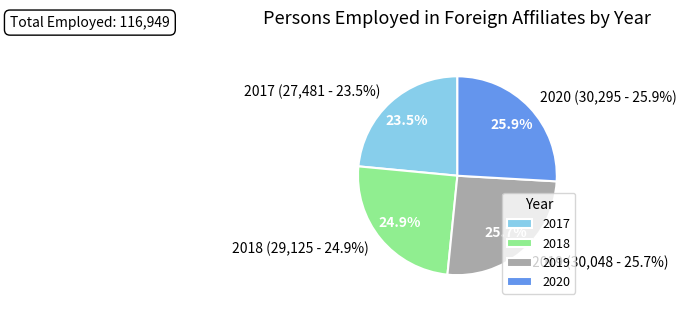

Count the number of slices in the pie.

4